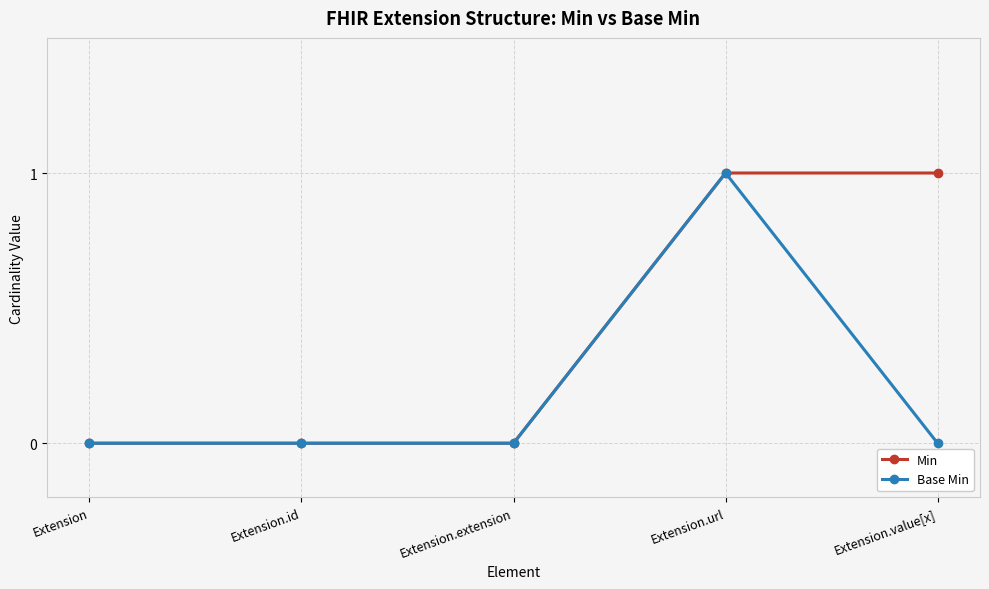

Rank the series by their average value, from lowest to highest.

Base Min, Min